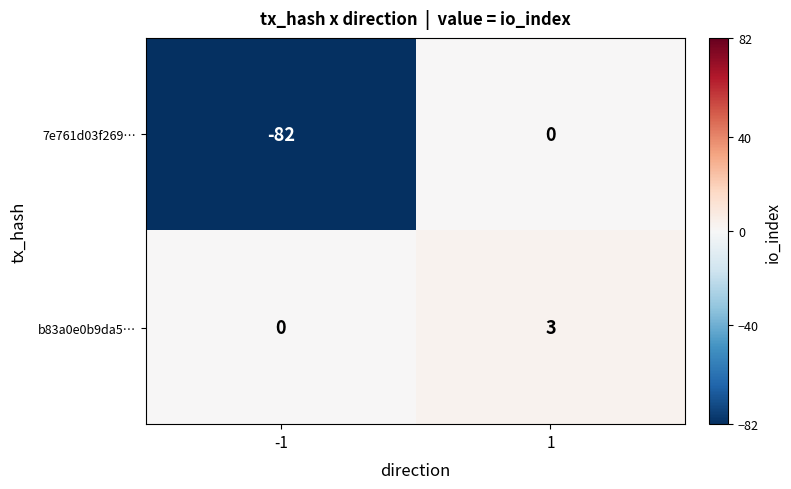

Reading right to left, extract all data points from this chart.

7e761d03f269…: 1=0	-1=-82
b83a0e0b9da5…: 1=3	-1=0